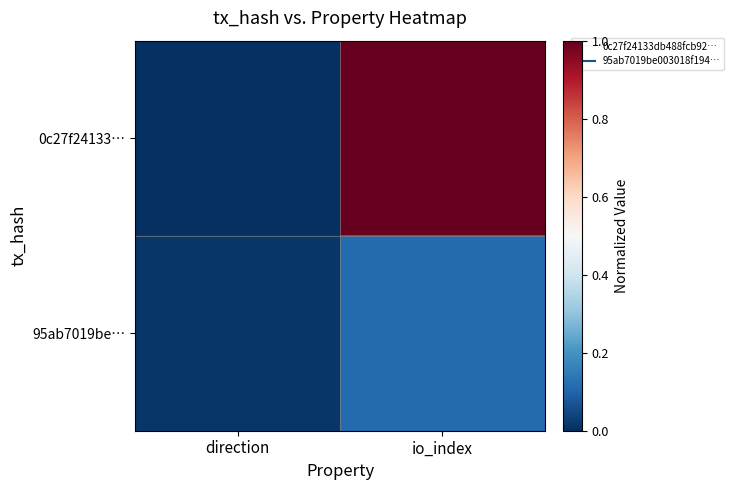

Which series has the largest total across all categories?

0c27f24133…